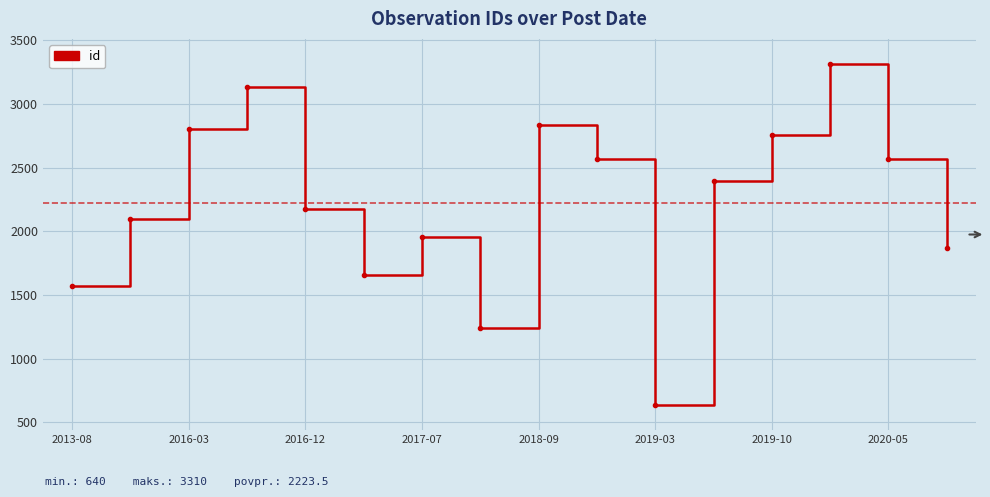

Does the chart display data point markers on the line(s)?

No